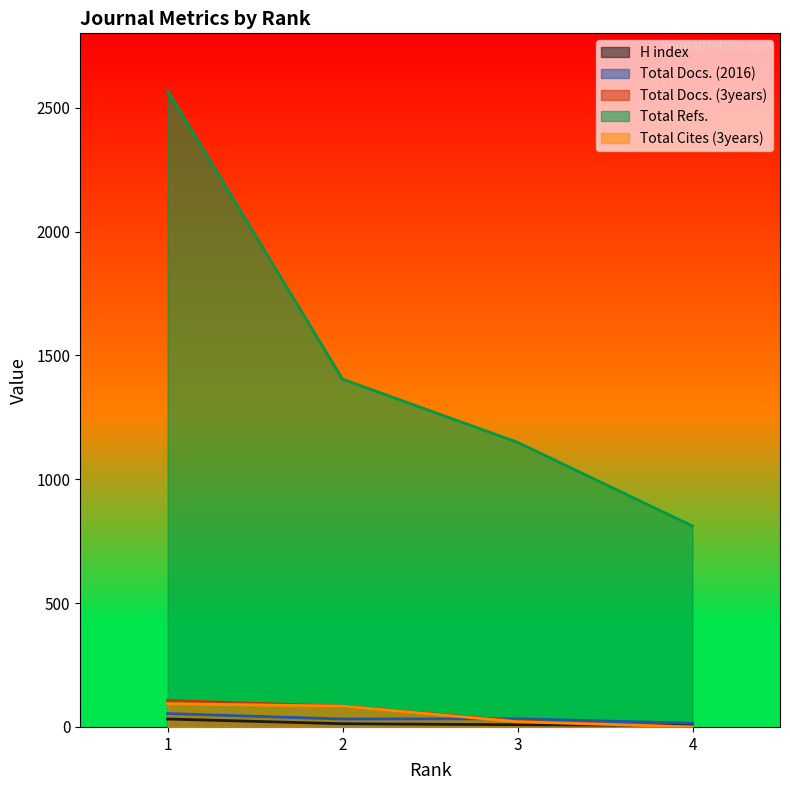

At which label is Total Docs. (3years) closest to 53?

3